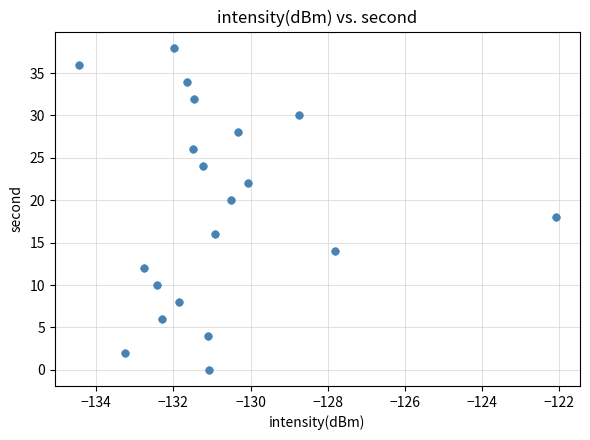

What is the range of Y values (max minus min)?

38